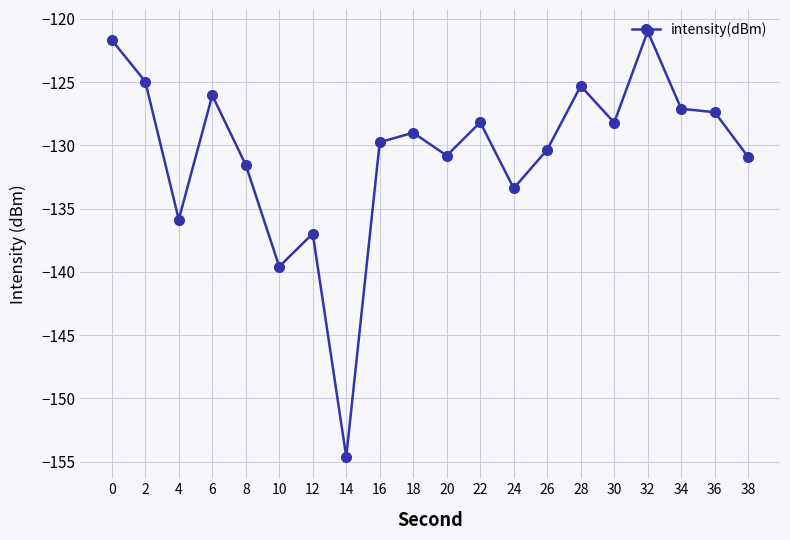

What is the difference between the values at 14 and 4?

18.8